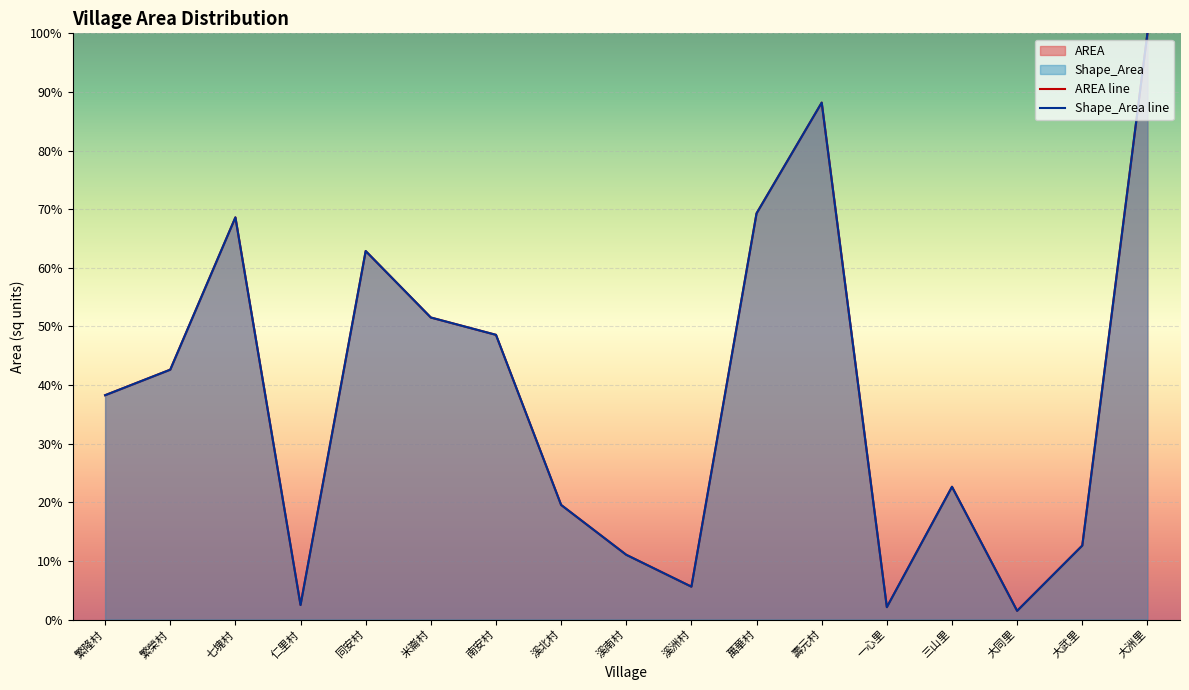

At which category is the sum across all series the highest?

大洲里